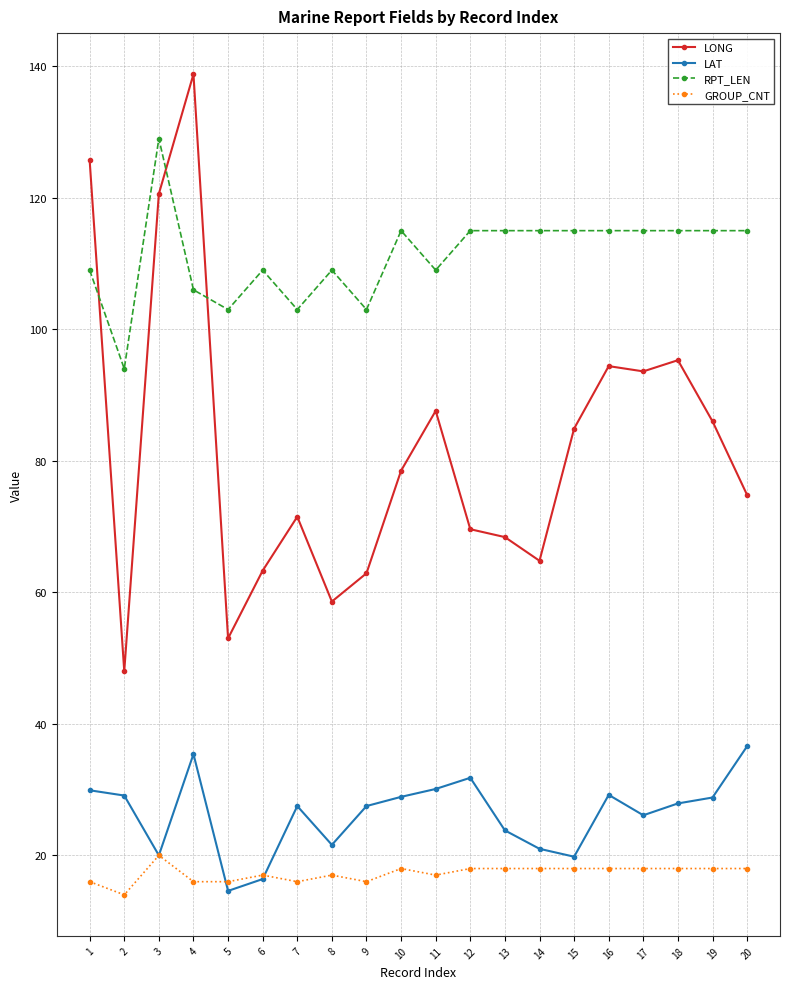

What is the maximum value shown in the chart?

138.8